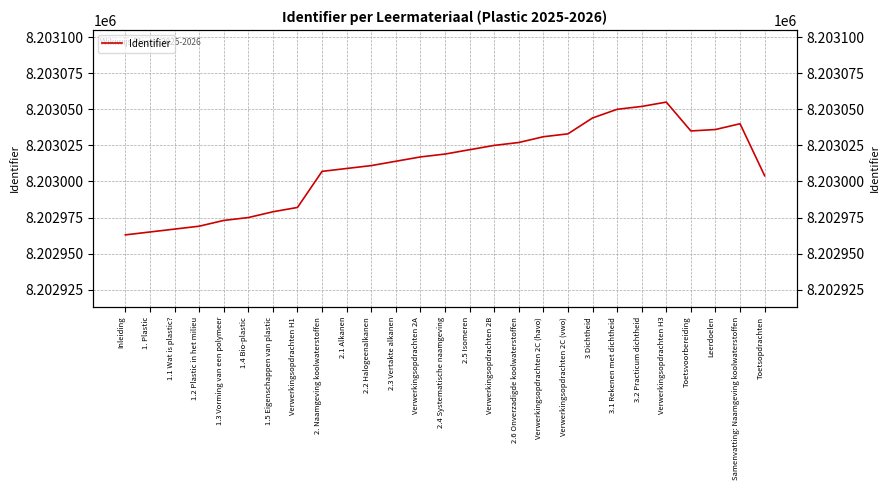

Does the chart display data point markers on the line(s)?

No